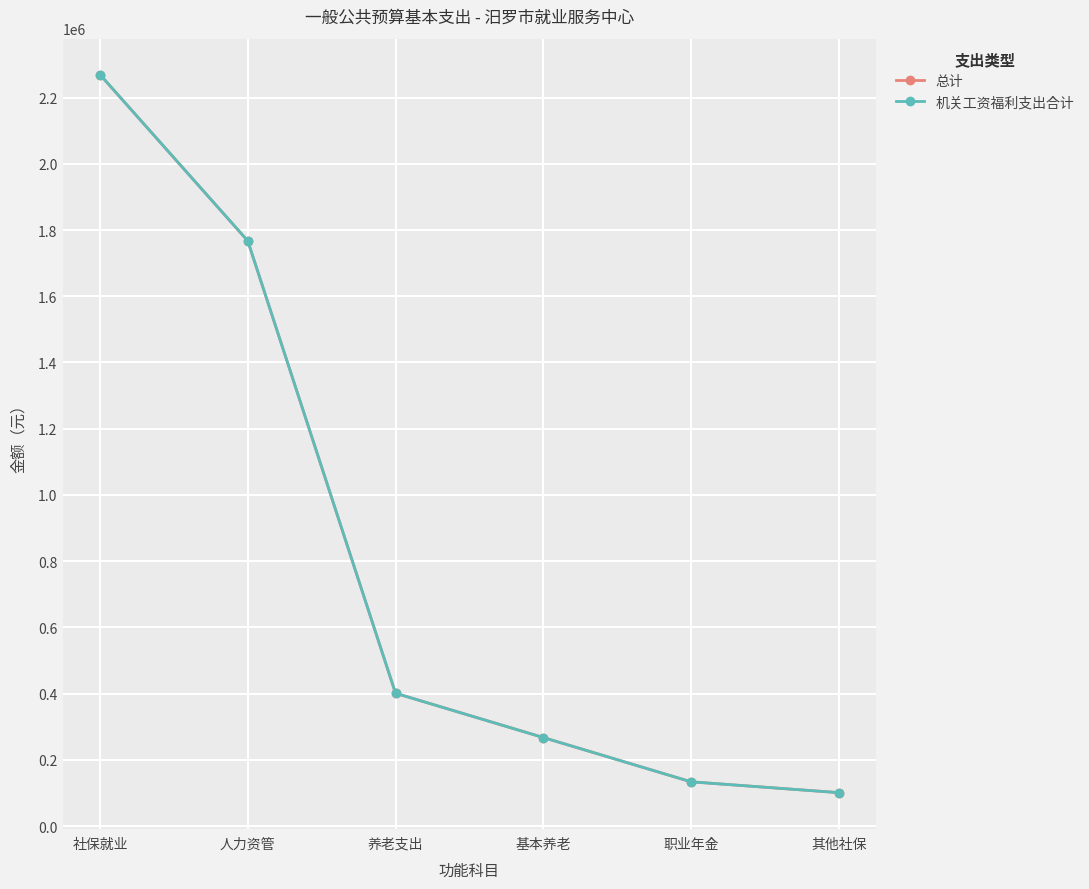

Is this an area chart (filled region under the line)?

No